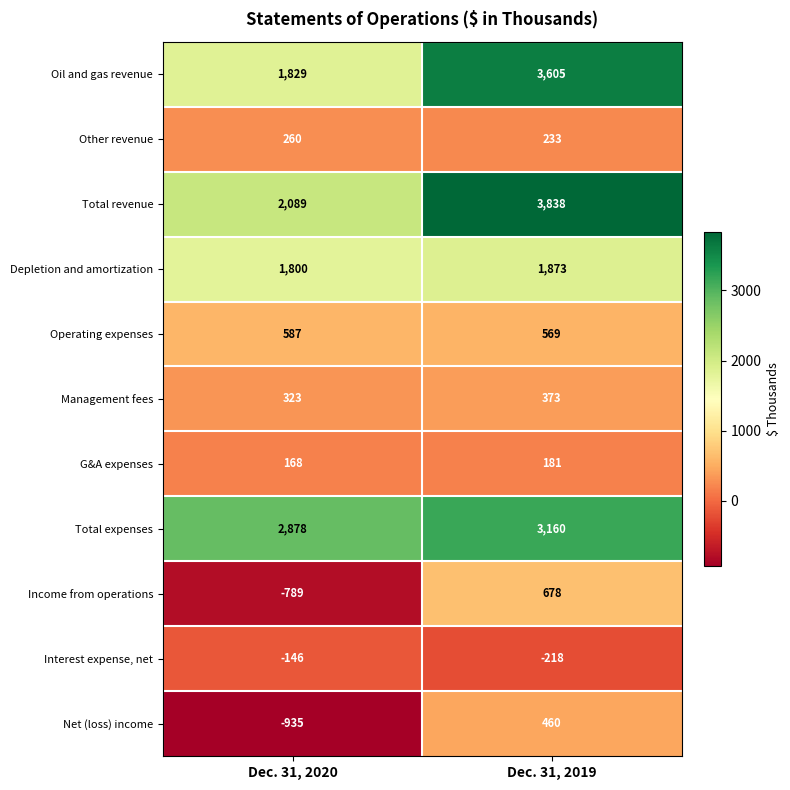

True or false: Management fees has a value of 536 at Dec. 31, 2020.

False